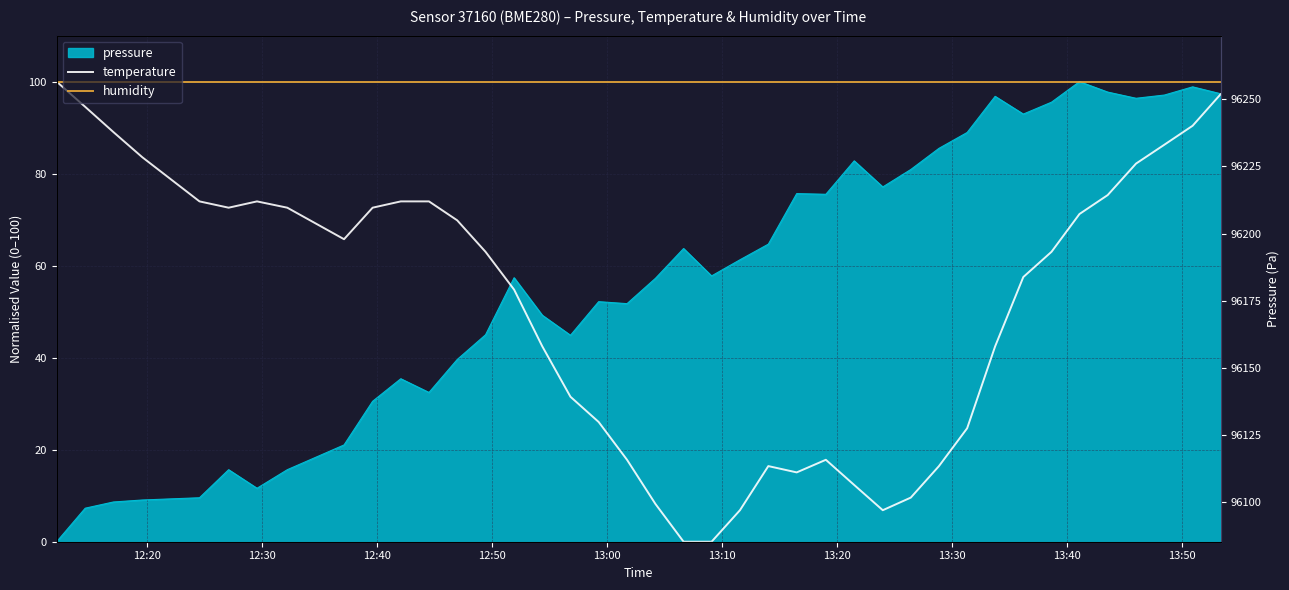

How many lines are shown in the chart?

2